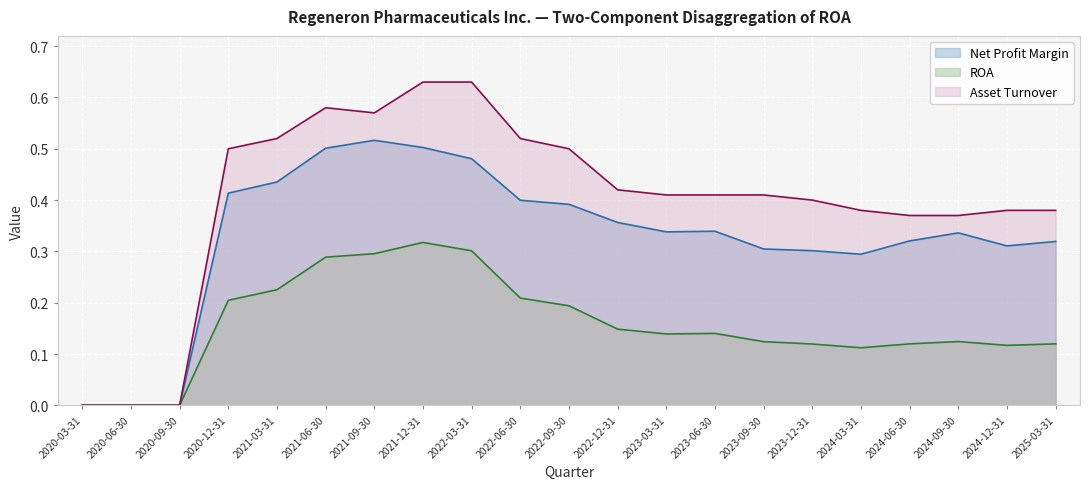

In Net Profit Margin, how many points are higher than both neighbors (excluding endpoints)?

3